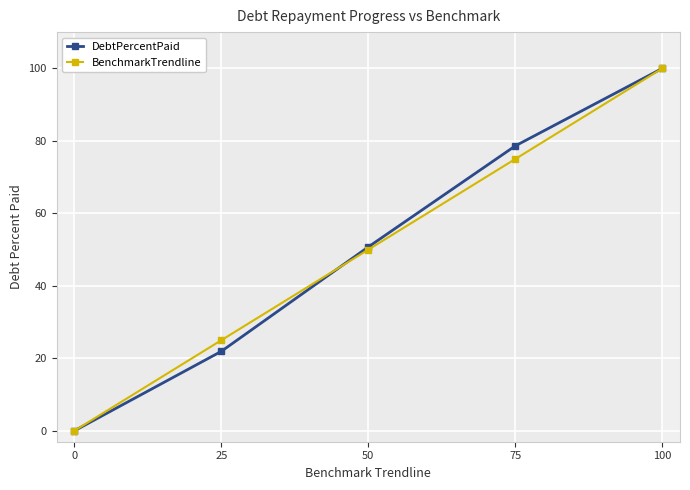

How many times do DebtPercentPaid and BenchmarkTrendline cross each other?

1